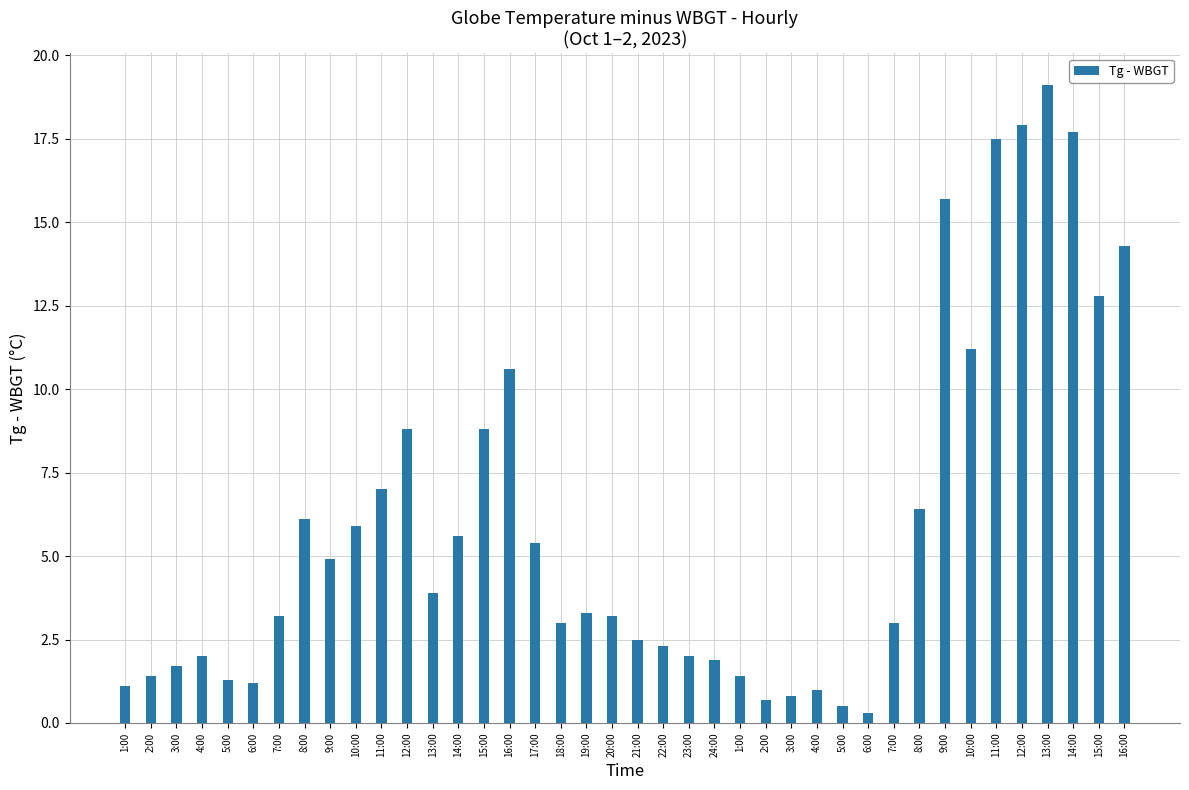

At which label does the data first exceed 3?

7:00